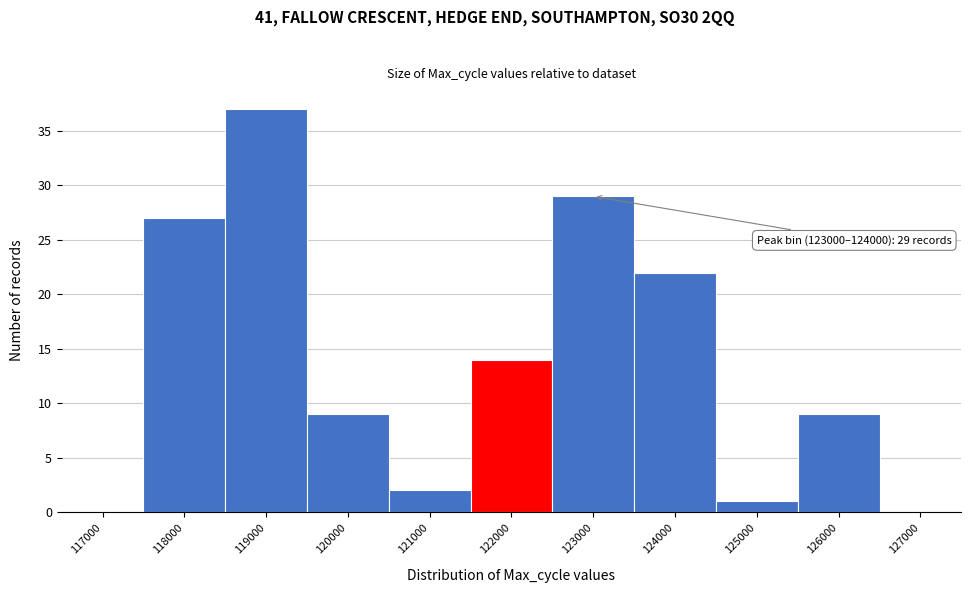

Reading left to right, transcribe all the data shown in this chart.

117000=0	118000=27	119000=37	120000=9	121000=2	122000=14	123000=29	124000=22	125000=1	126000=9	127000=0